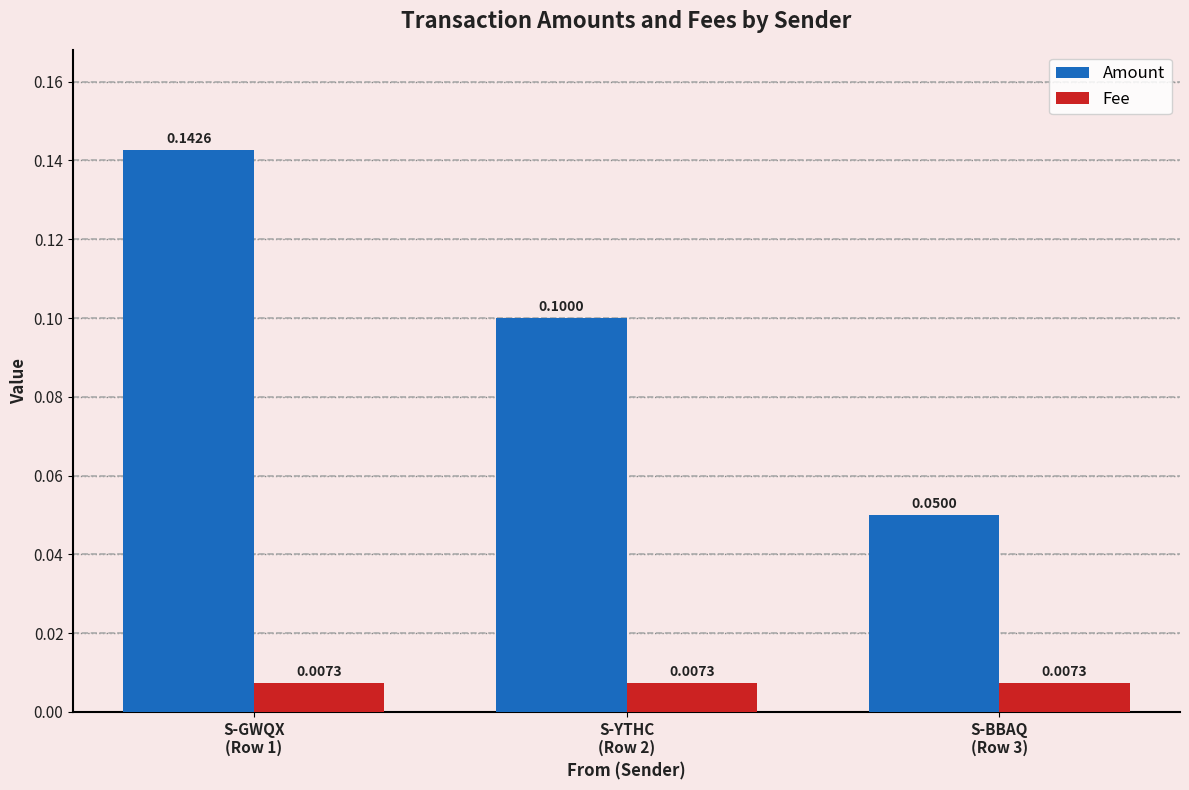

Which series has the largest total across all categories?

Amount